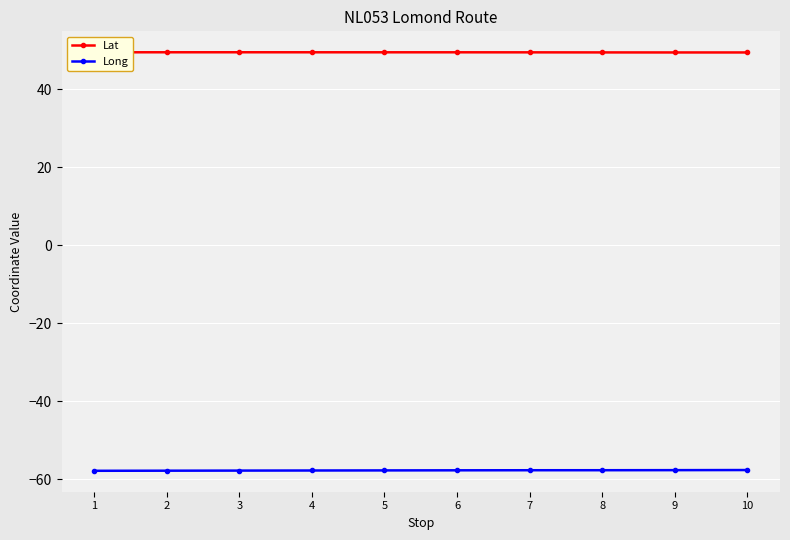

The Long series shows -57.8 at 2. True or false?

True